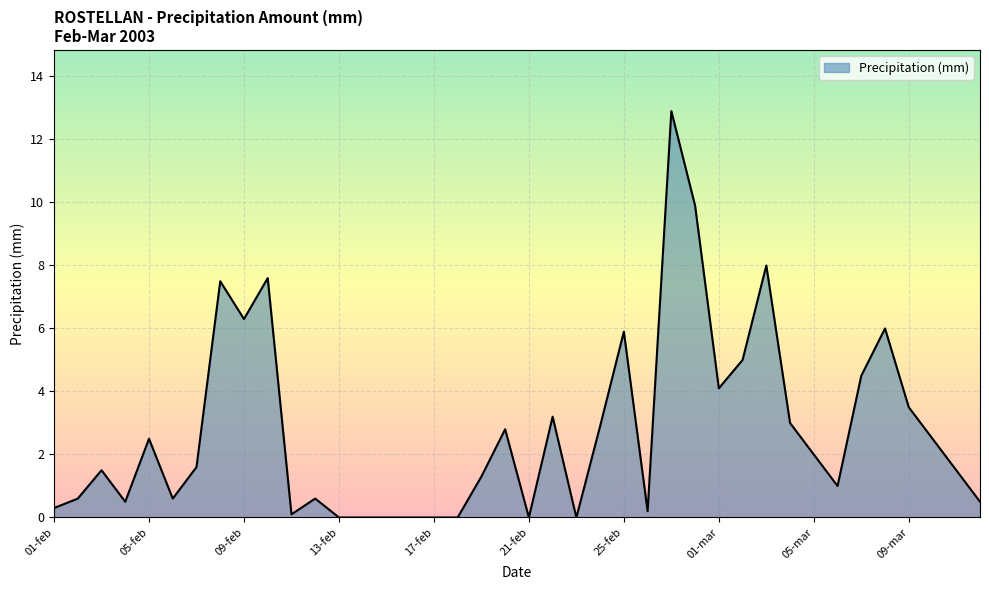

What is the maximum value shown in the chart?

12.9